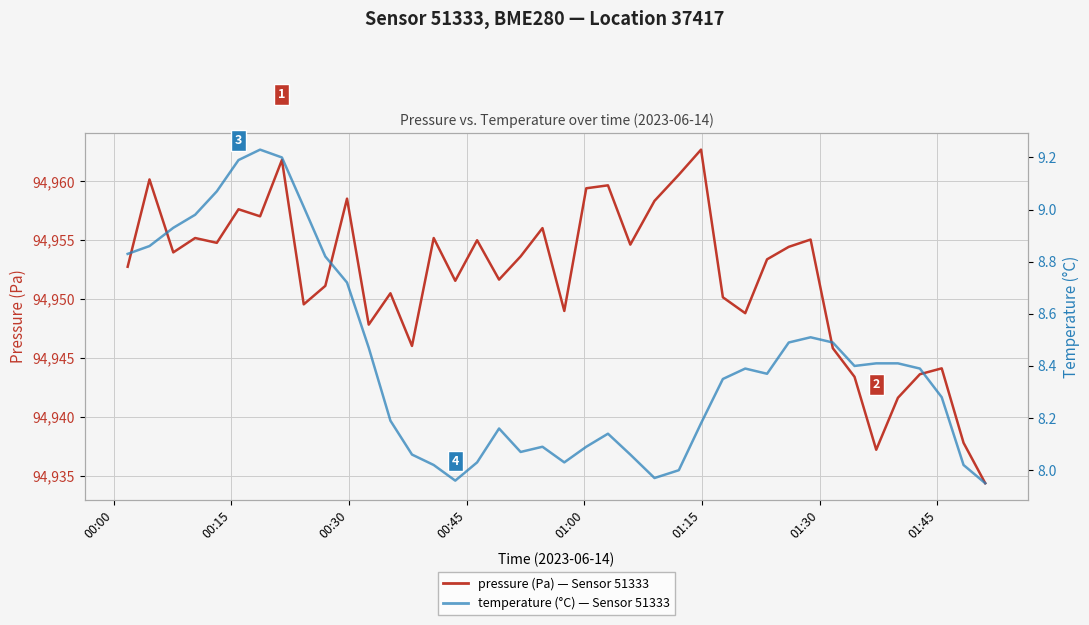

What is the sum of all temperature (°C) values?

336.8